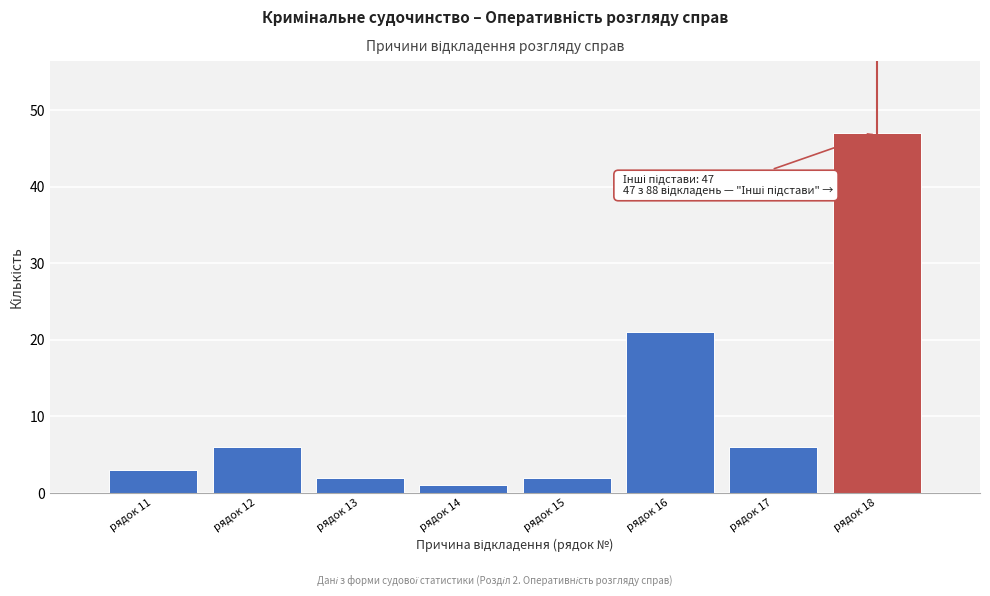

Reading right to left, list all the values displayed in this chart.

рядок 18=47	рядок 17=6	рядок 16=21	рядок 15=2	рядок 14=1	рядок 13=2	рядок 12=6	рядок 11=3